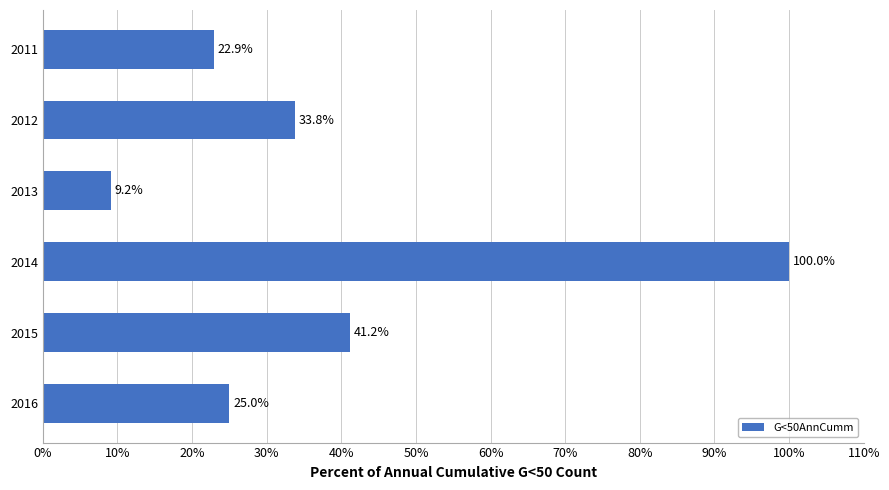

How many bars are there in total?

6